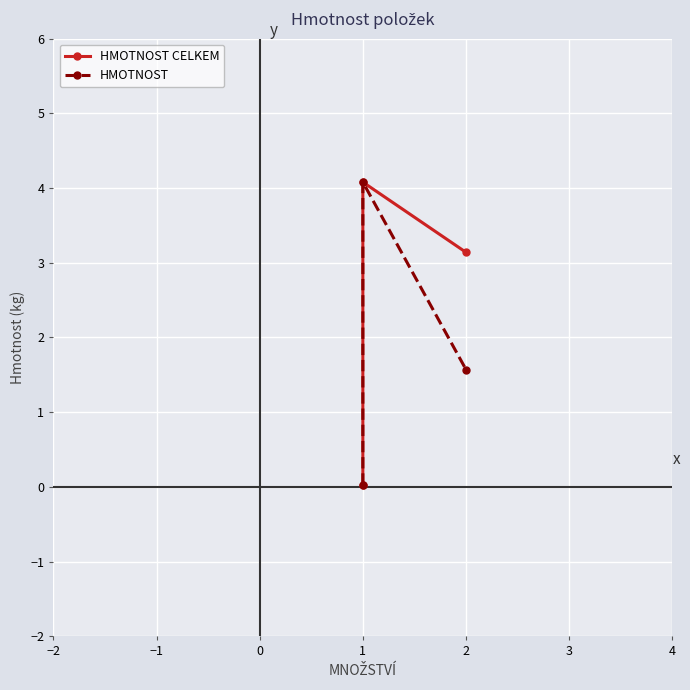

List the series in order of their overall mean, lowest first.

HMOTNOST, HMOTNOST CELKEM